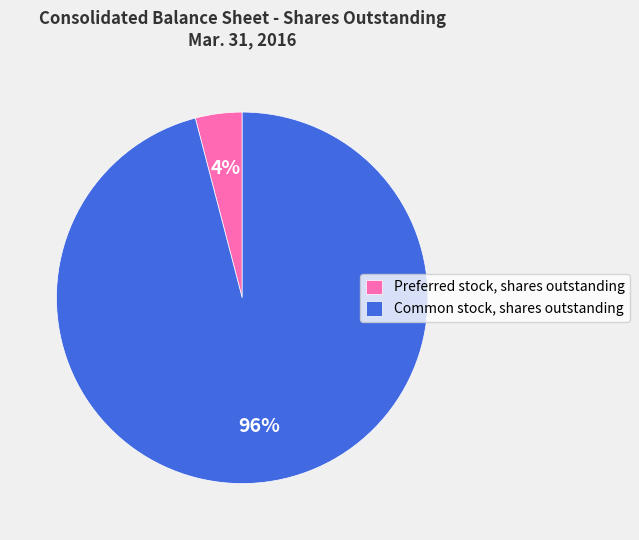

Does Preferred stock, shares outstanding represent more than half of the total?

No